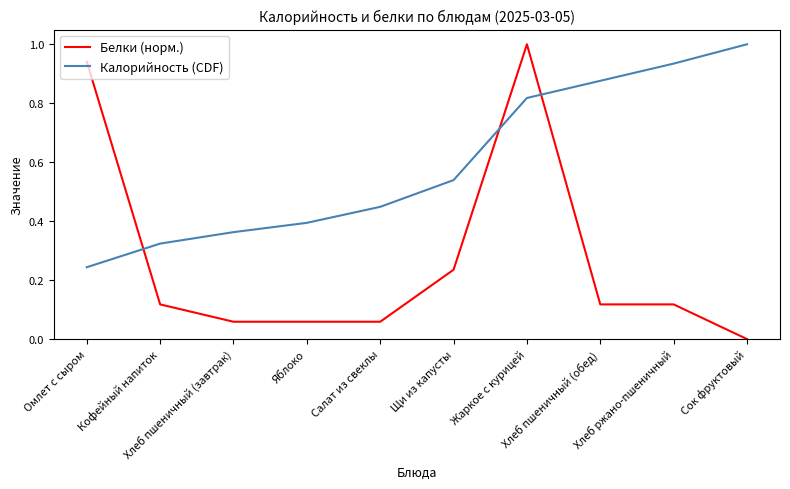

Rank the series by their average value, from lowest to highest.

Белки (норм.), Калорийность (CDF)